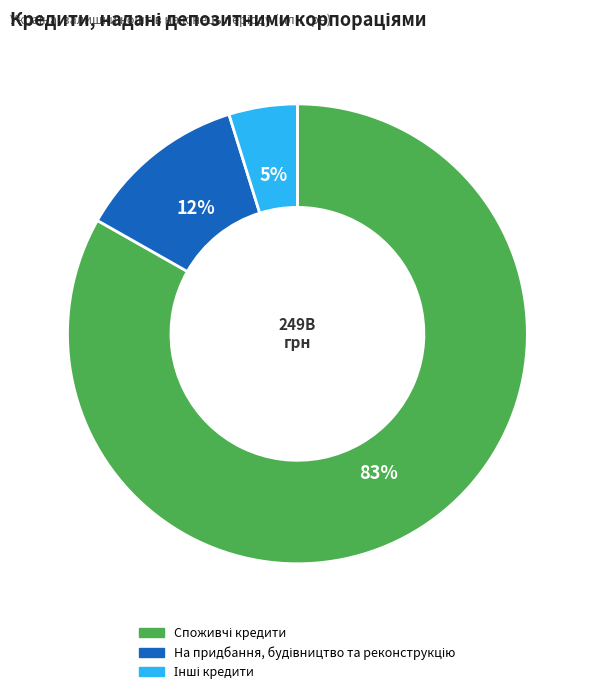

To the nearest percent, what is the average slice percentage?

33%